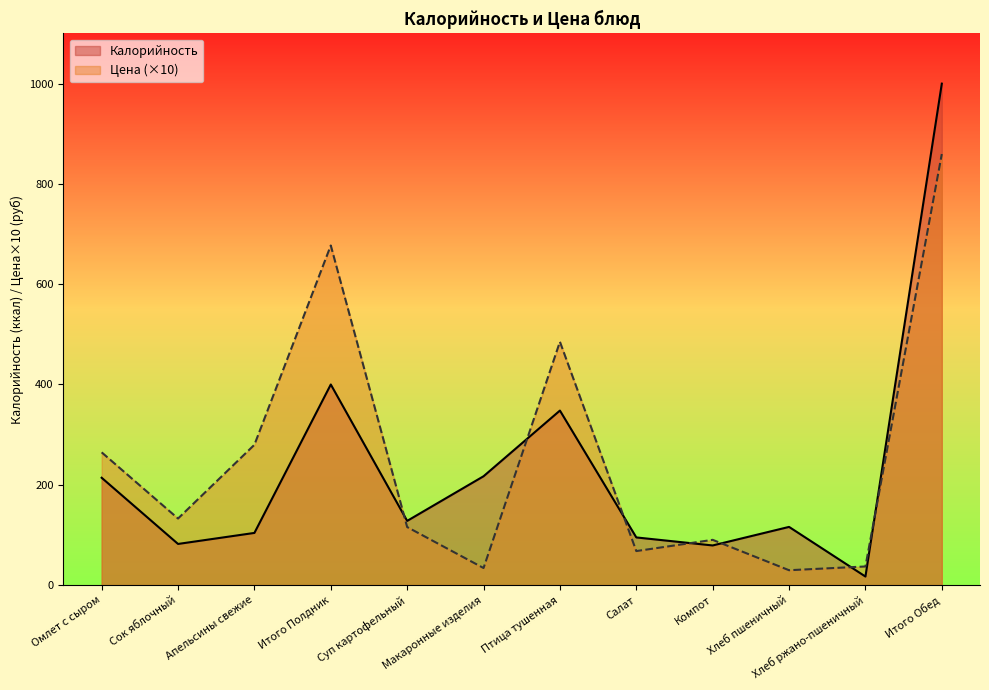

The Калорийность series shows 128.0 at Суп картофельный. True or false?

True